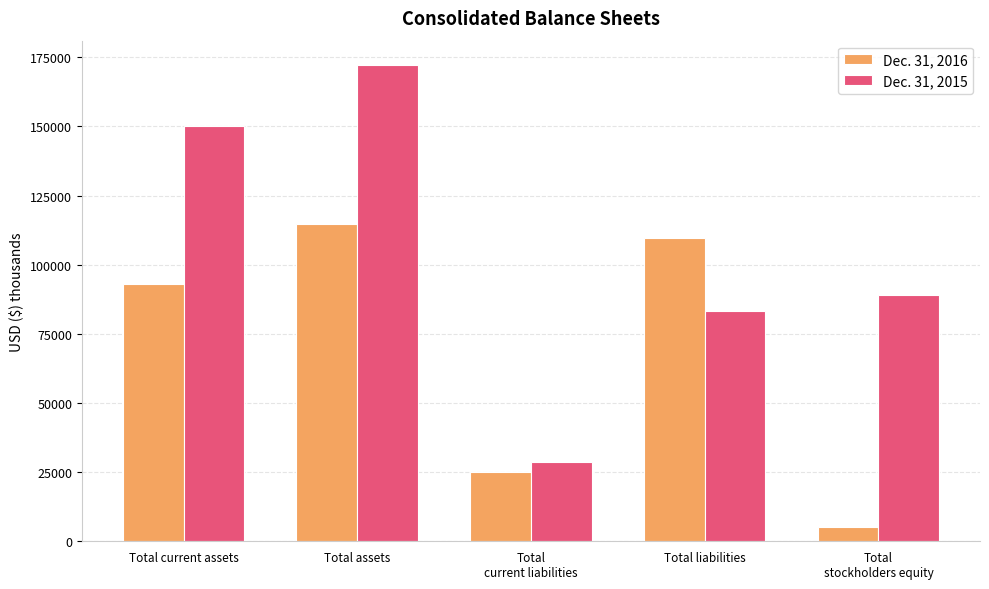

List the series in order of their overall mean, highest first.

Dec. 31, 2015, Dec. 31, 2016